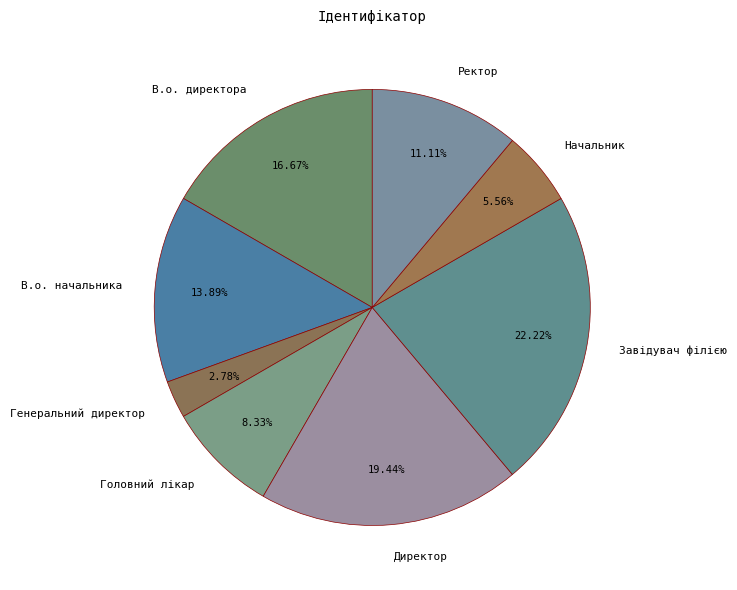

Which category has the biggest portion of the pie?

Завідувач філією